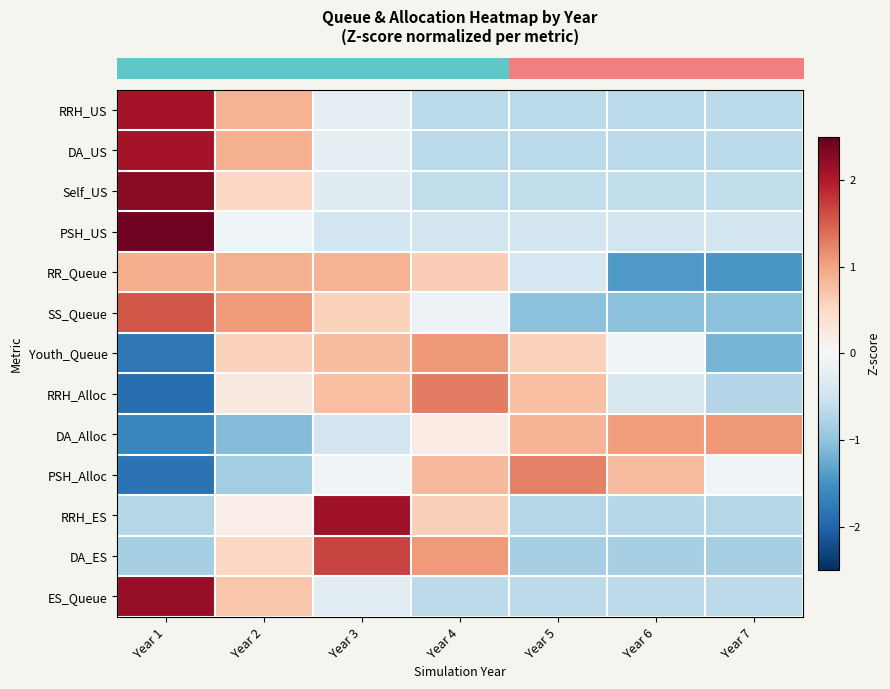

How many distinct data groups are displayed?

13